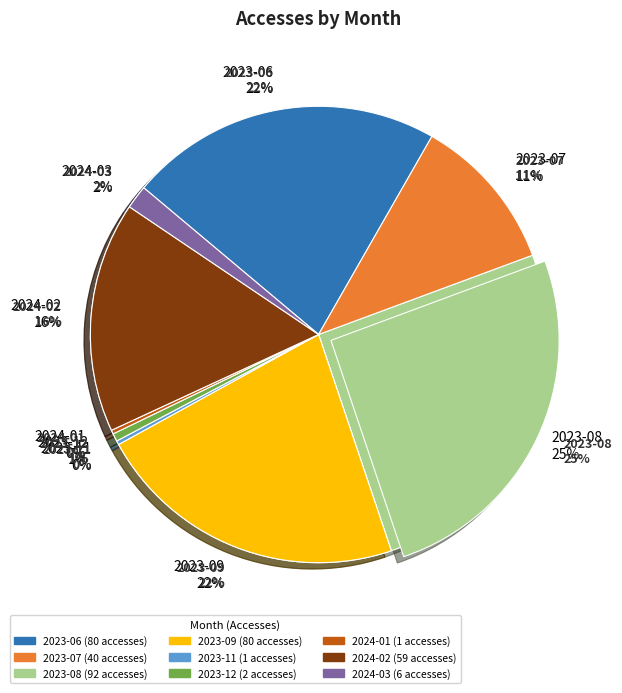

Is the sum of 2023-09 and 2024-01 greater than half?

No